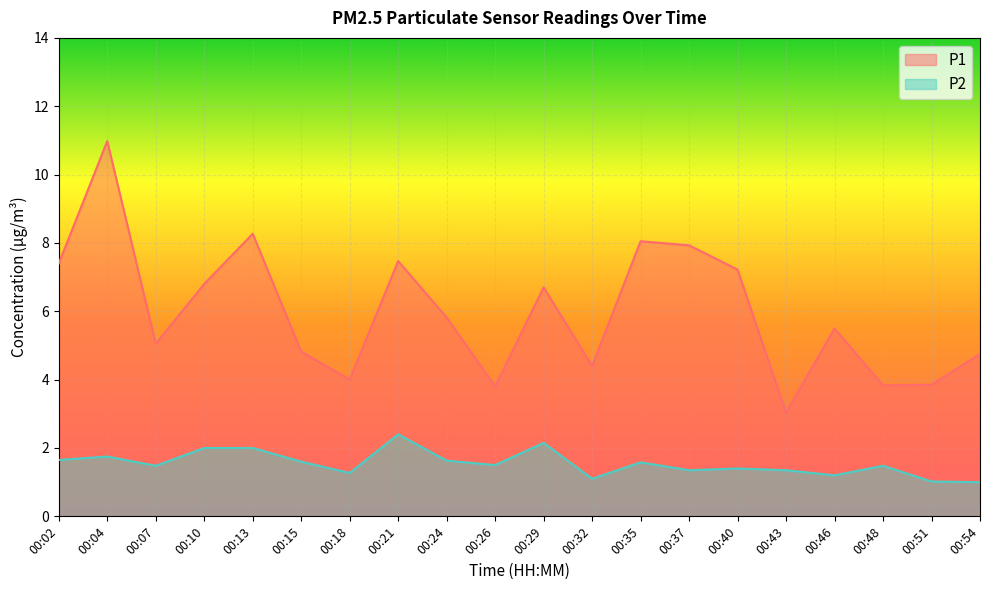

True or false: P2 and P1 cross at least once.

False